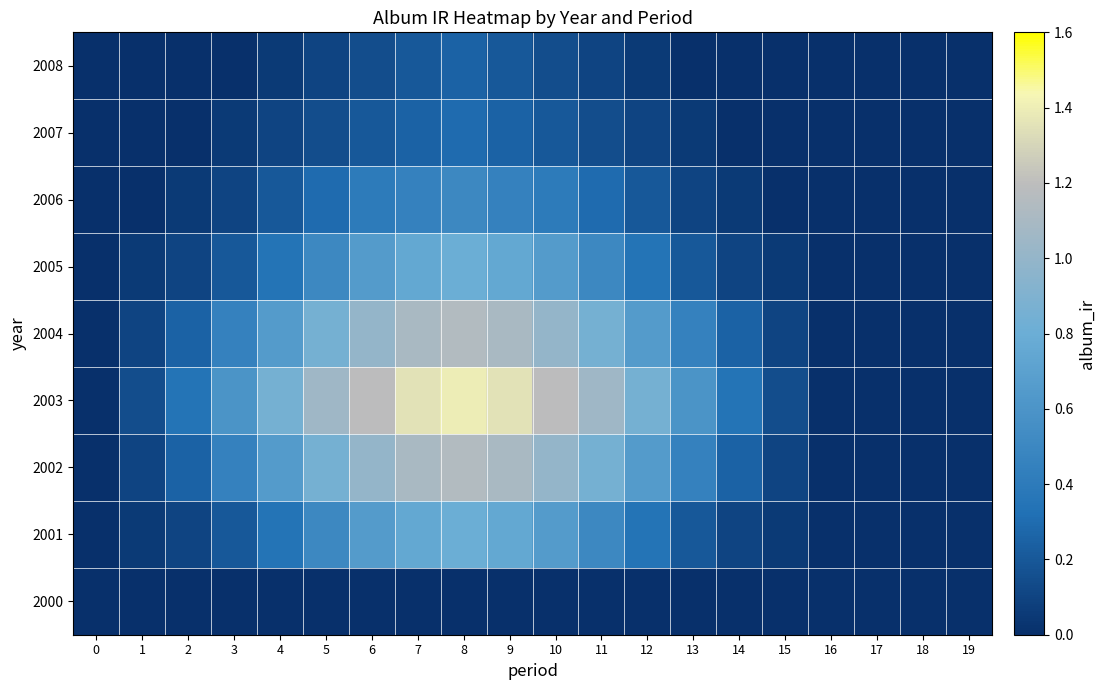

Reading right to left, what are all the values shown in this chart?

2000: 19=0.0	18=0.0	17=0.0	16=0.0	15=0.0	14=0.0	13=0.0	12=0.0	11=0.0	10=0.0	9=0.0	8=0.0	7=0.0	6=0.0	5=0.0	4=0.0	3=0.0	2=0.0	1=0.0	0=0.0
2001: 19=0.0	18=0.0	17=0.0	16=0.0	15=0.1	14=0.1	13=0.2	12=0.3	11=0.5	10=0.7	9=0.8	8=0.8	7=0.8	6=0.7	5=0.5	4=0.3	3=0.2	2=0.1	1=0.1	0=0.0
2002: 19=0.0	18=0.0	17=0.0	16=0.0	15=0.1	14=0.2	13=0.5	12=0.7	11=0.8	10=1.0	9=1.1	8=1.1	7=1.1	6=1.0	5=0.8	4=0.7	3=0.5	2=0.2	1=0.1	0=0.0
2003: 19=0.0	18=0.0	17=0.0	16=0.0	15=0.1	14=0.3	13=0.6	12=0.8	11=1.1	10=1.2	9=1.4	8=1.4	7=1.4	6=1.2	5=1.1	4=0.8	3=0.6	2=0.3	1=0.1	0=0.0
2004: 19=0.0	18=0.0	17=0.0	16=0.0	15=0.1	14=0.2	13=0.5	12=0.7	11=0.8	10=1.0	9=1.1	8=1.1	7=1.1	6=1.0	5=0.8	4=0.7	3=0.5	2=0.2	1=0.1	0=0.0
2005: 19=0.0	18=0.0	17=0.0	16=0.0	15=0.1	14=0.1	13=0.2	12=0.3	11=0.5	10=0.7	9=0.8	8=0.8	7=0.8	6=0.7	5=0.5	4=0.3	3=0.2	2=0.1	1=0.1	0=0.0
2006: 19=0.0	18=0.0	17=0.0	16=0.0	15=0.0	14=0.1	13=0.1	12=0.2	11=0.3	10=0.4	9=0.5	8=0.5	7=0.5	6=0.4	5=0.3	4=0.2	3=0.1	2=0.1	1=0.0	0=0.0
2007: 19=0.0	18=0.0	17=0.0	16=0.0	15=0.0	14=0.0	13=0.1	12=0.1	11=0.1	10=0.2	9=0.2	8=0.3	7=0.2	6=0.2	5=0.1	4=0.1	3=0.1	2=0.0	1=0.0	0=0.0
2008: 19=0.0	18=0.0	17=0.0	16=0.0	15=0.0	14=0.0	13=0.0	12=0.1	11=0.1	10=0.1	9=0.2	8=0.2	7=0.2	6=0.1	5=0.1	4=0.1	3=0.0	2=0.0	1=0.0	0=0.0